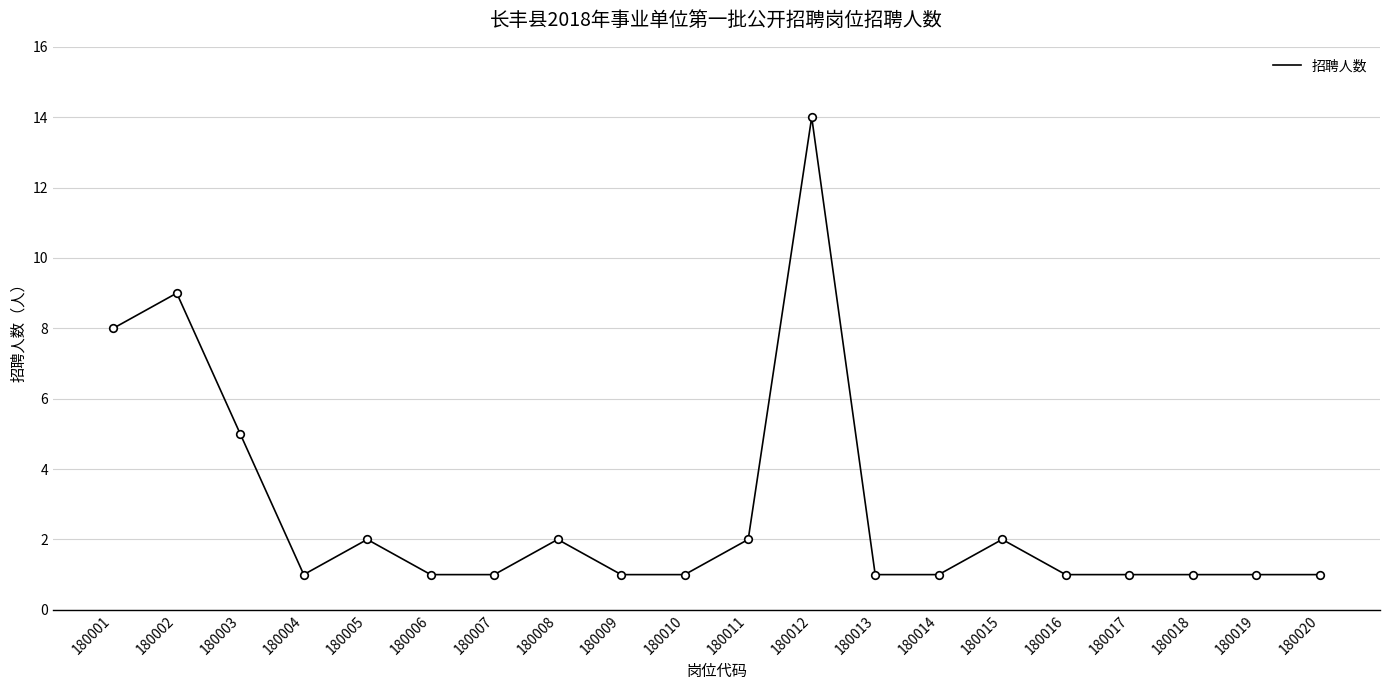

What is the change in value from 180006 to 180012?

+13